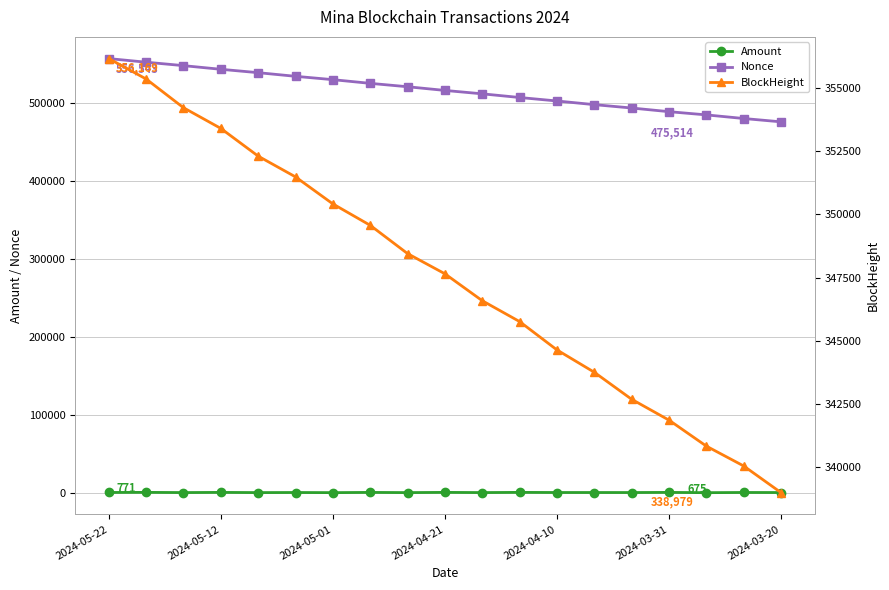

Is it true that Amount equals 632.8 at 10?

True